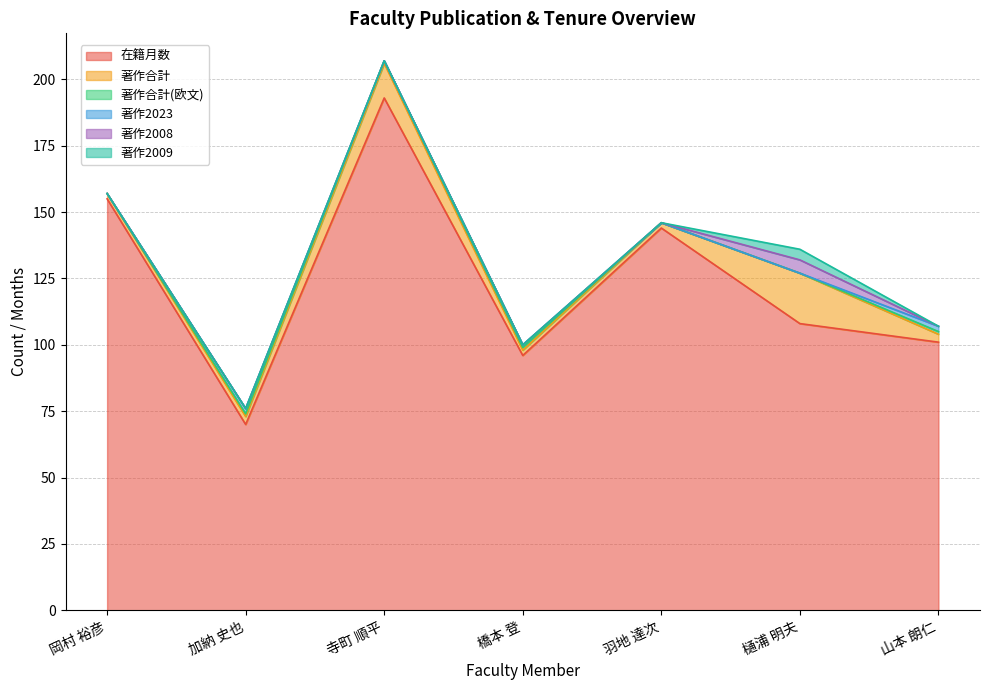

What is the difference between the highest and lowest values at 岡村 裕彦?

155